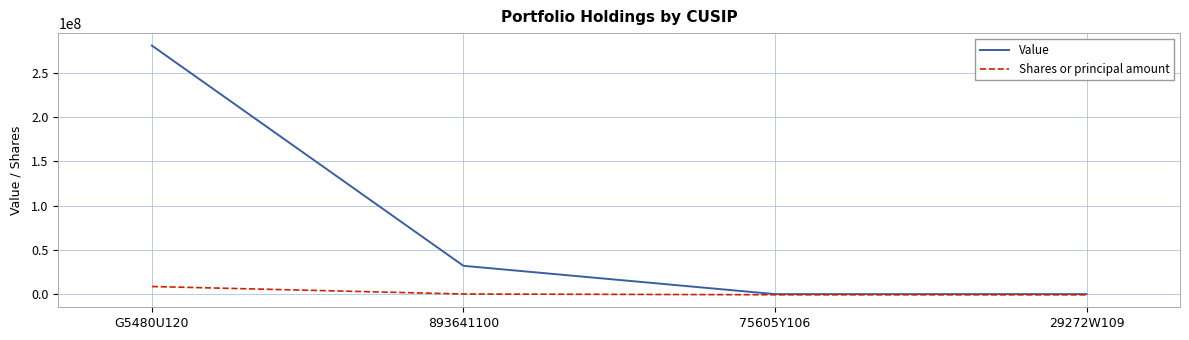

At which category is the sum across all series the highest?

G5480U120